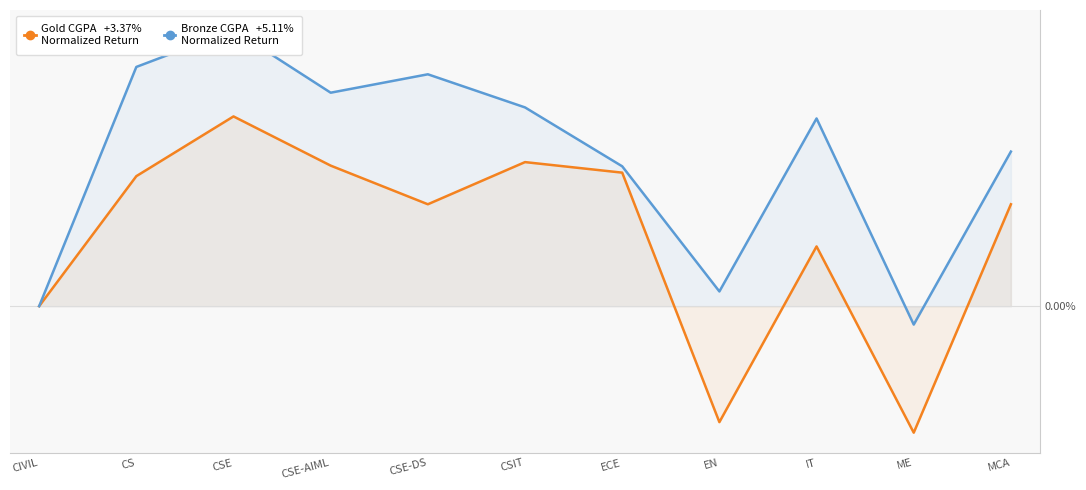

Is the value of Bronze CGPA at CS greater than the value of Gold CGPA at ECE?

Yes